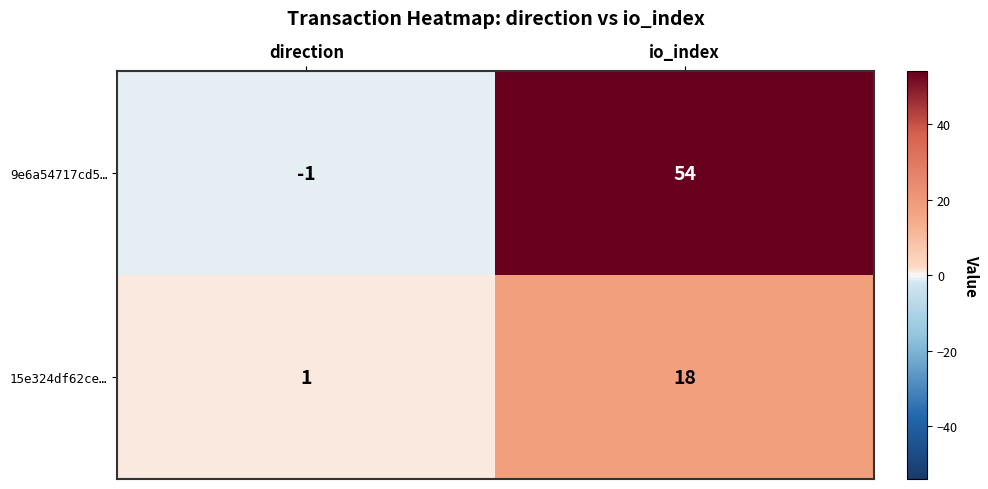

At how many categories does at least one series exceed 5?

1